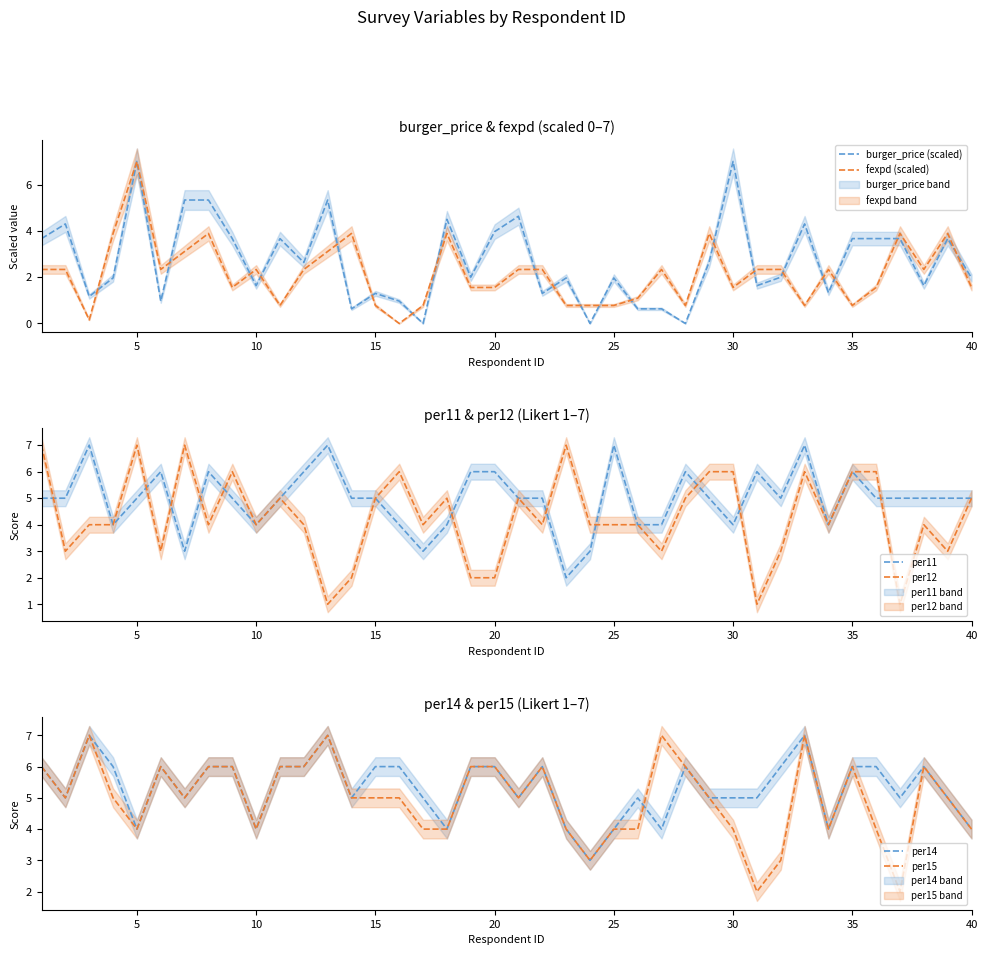

What is the highest value of the fexpd (scaled) series?

7.0